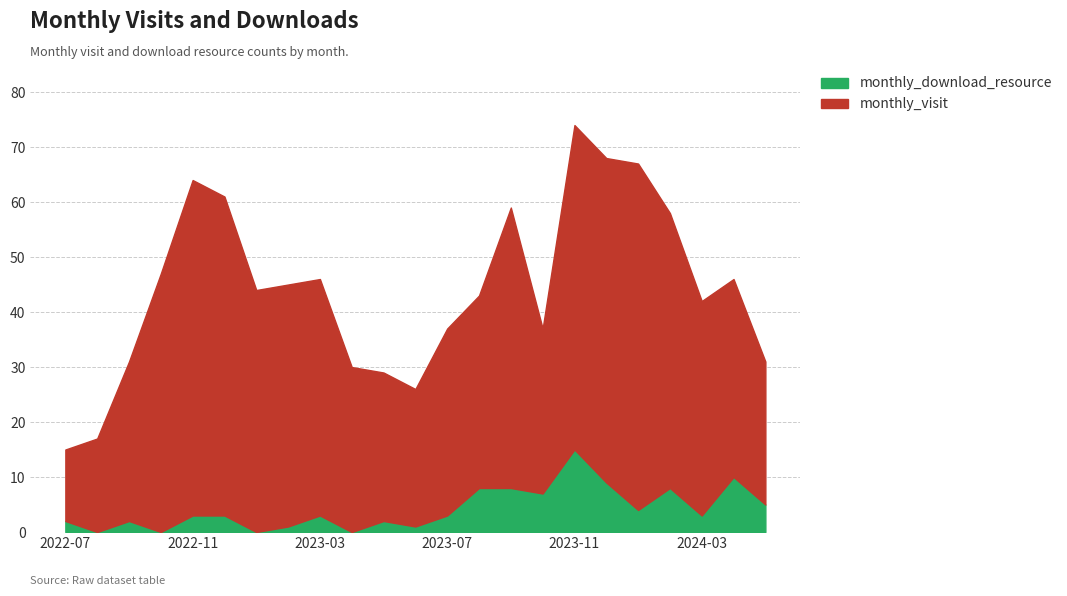

Reading left to right, extract all data points from this chart.

monthly_visit: 2022-07=13	2022-08=17	2022-09=29	2022-10=47	2022-11=61	2022-12=58	2023-01=44	2023-02=44	2023-03=43	2023-04=30	2023-05=27	2023-06=25	2023-07=34	2023-08=35	2023-09=51	2023-10=30	2023-11=59	2023-12=59	2024-01=63	2024-02=50	2024-03=39	2024-04=36	2024-05=26
monthly_download_resource: 2022-07=2	2022-08=0	2022-09=2	2022-10=0	2022-11=3	2022-12=3	2023-01=0	2023-02=1	2023-03=3	2023-04=0	2023-05=2	2023-06=1	2023-07=3	2023-08=8	2023-09=8	2023-10=7	2023-11=15	2023-12=9	2024-01=4	2024-02=8	2024-03=3	2024-04=10	2024-05=5